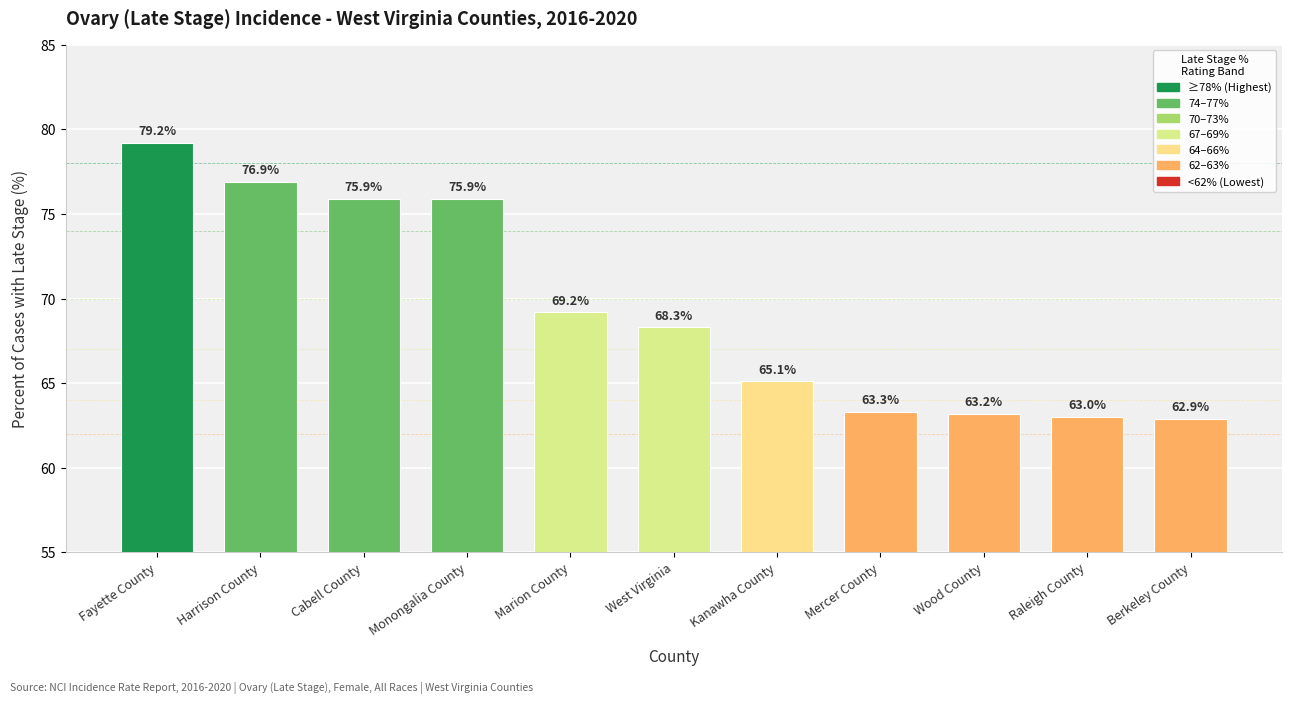

Reading left to right, extract all data points from this chart.

79.2	76.9	75.9	75.9	69.2	68.3	65.1	63.3	63.2	63.0	62.9